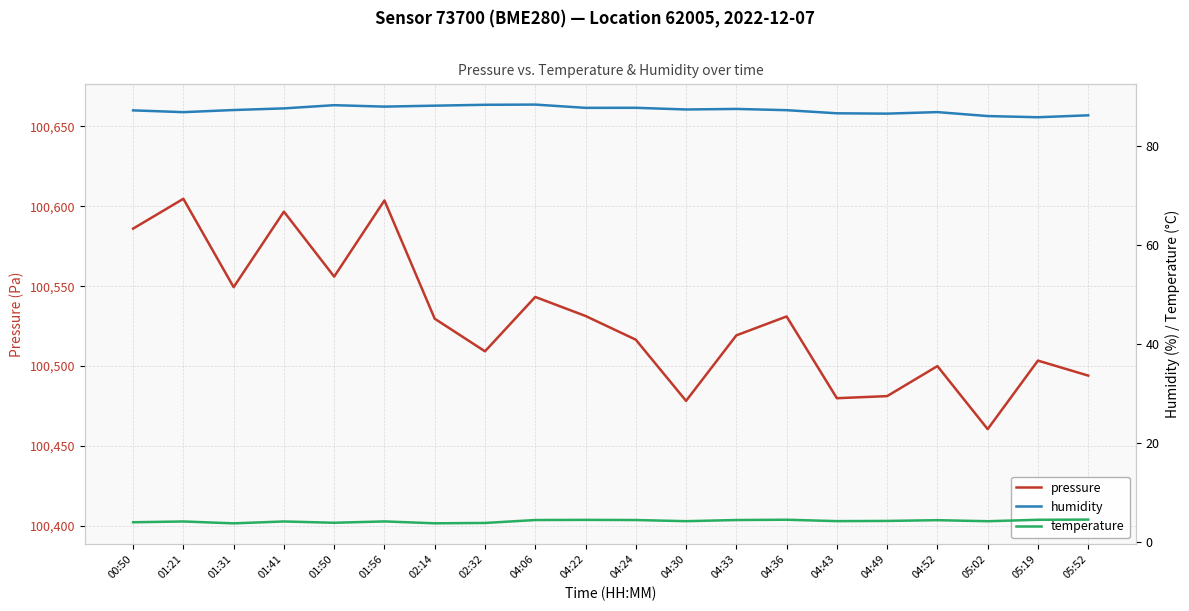

How many data points in humidity are above 87?

13